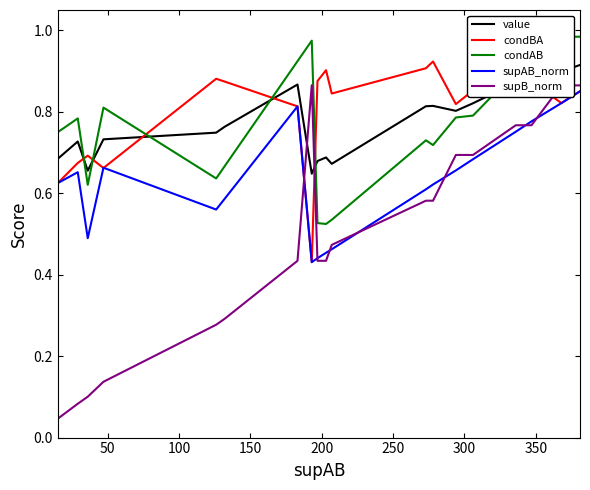

Is this an area chart (filled region under the line)?

No